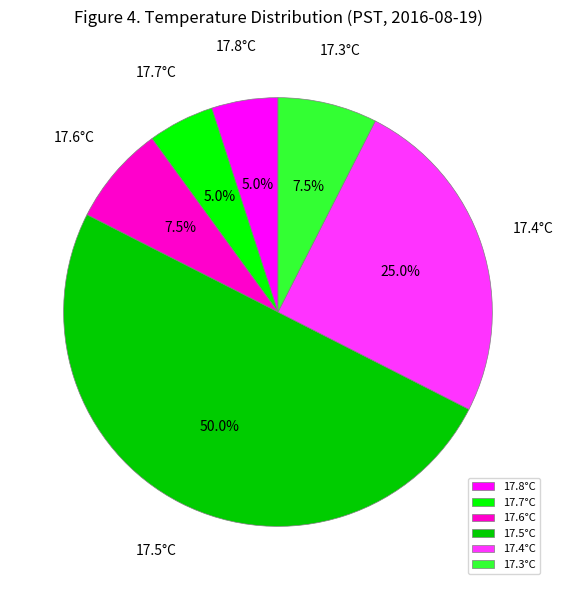

How many slices are in this pie chart?

6